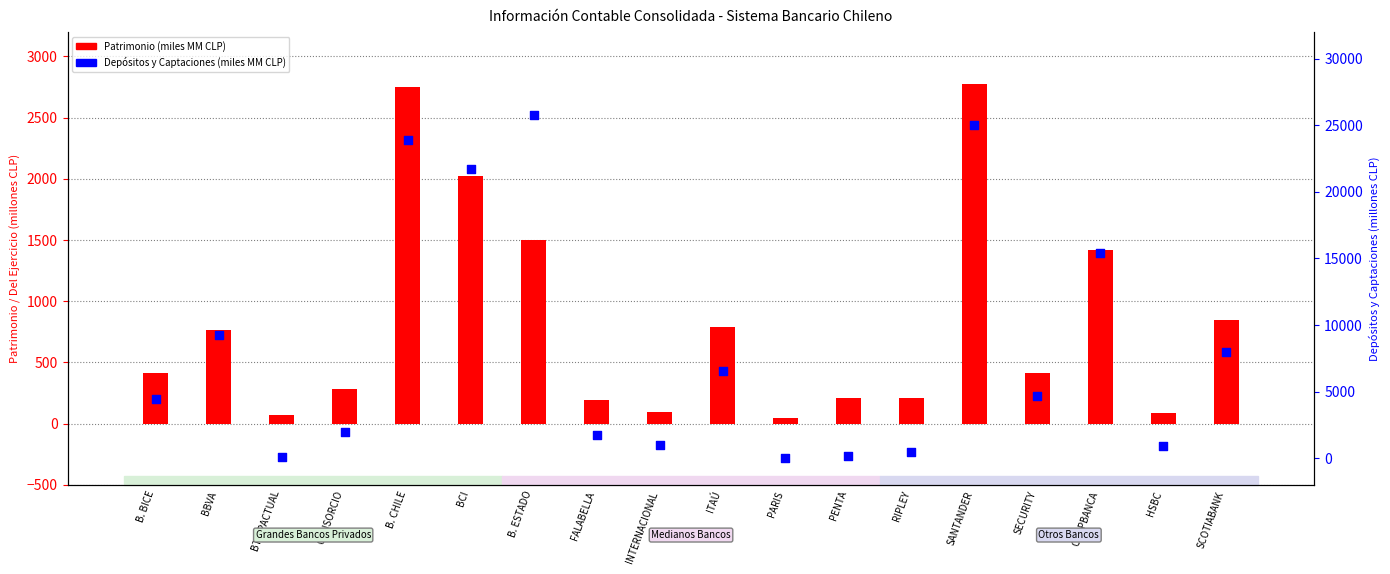

What is the total value across all series at PENTA?

387.2